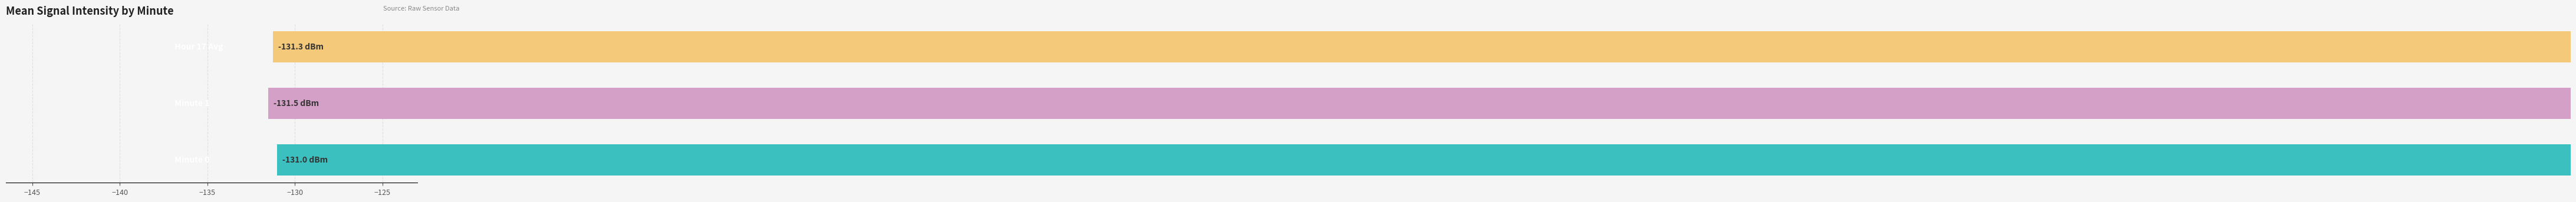

What is the greatest value displayed?

-131.0